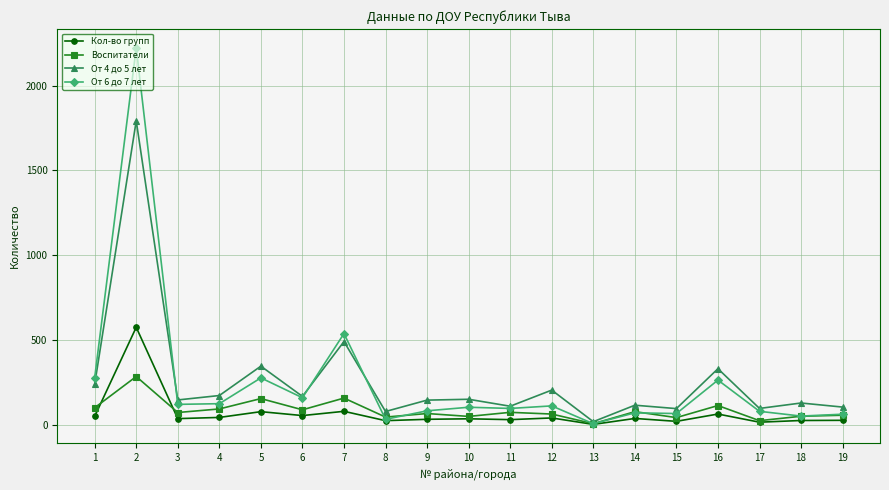

True or false: От 6 до 7 лет has more than 0 points higher than both neighbors.

True